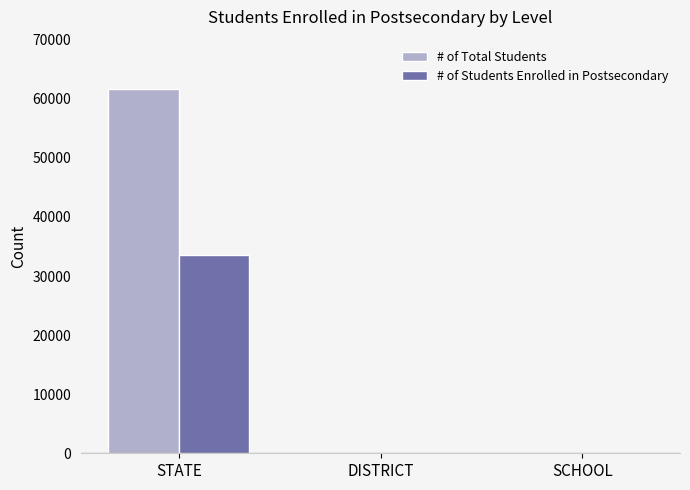

How many values in the # of Students Enrolled in Postsecondary series exceed 0?

1